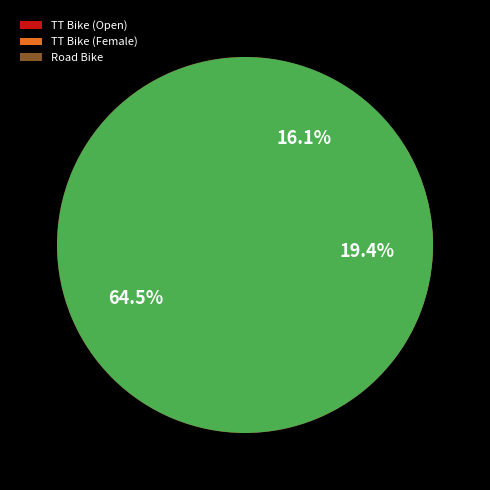

Is there a majority slice in this chart?

Yes